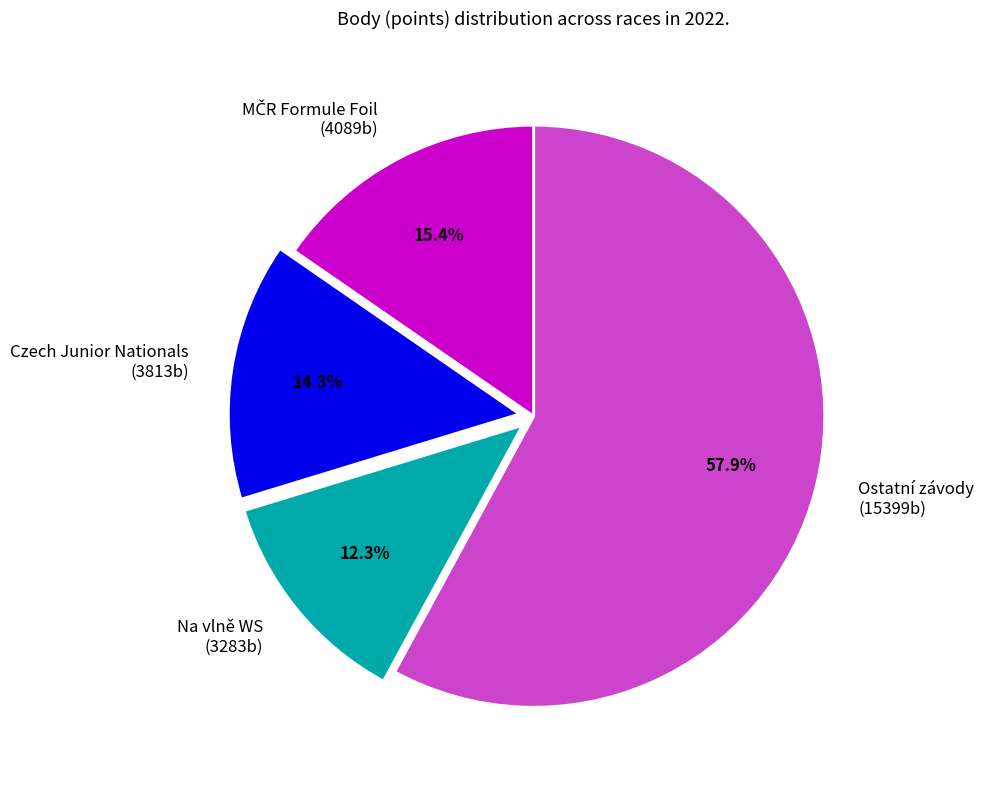

How much of the chart is everything except Czech Junior Nationals (3813b)?

85.7%